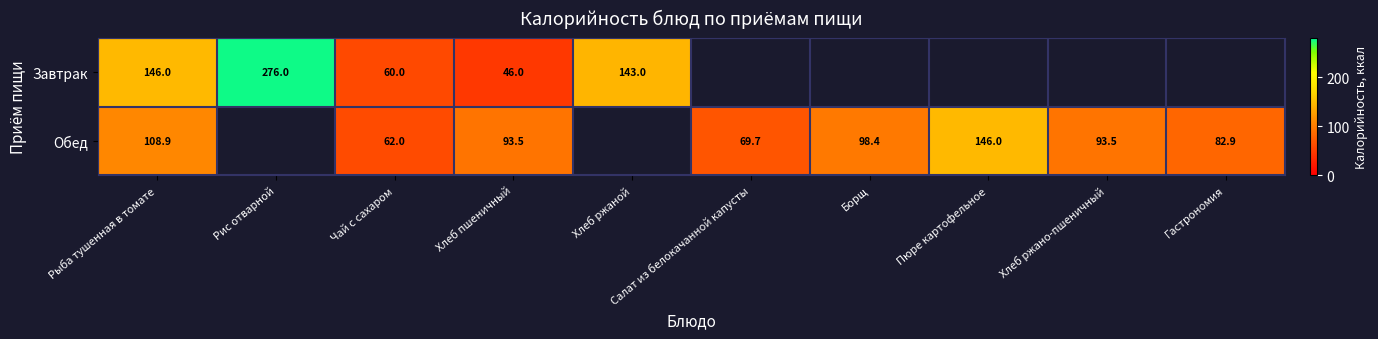

At which category does the chart reach its minimum across all series?

Хлеб пшеничный